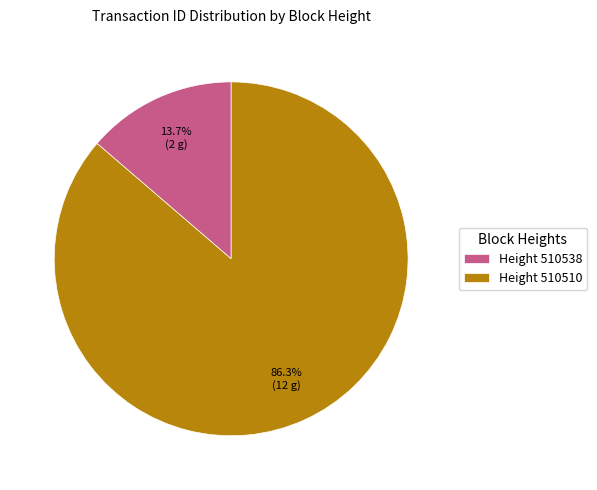

Rank the categories by value from lowest to highest.

Height 510538, Height 510510